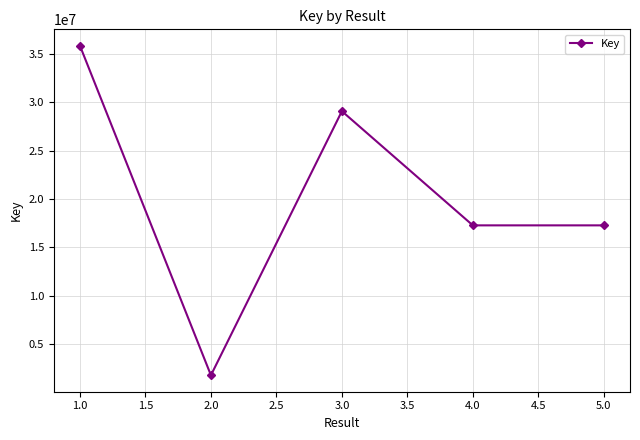

What is the value of the 2nd point from the left?

1760212